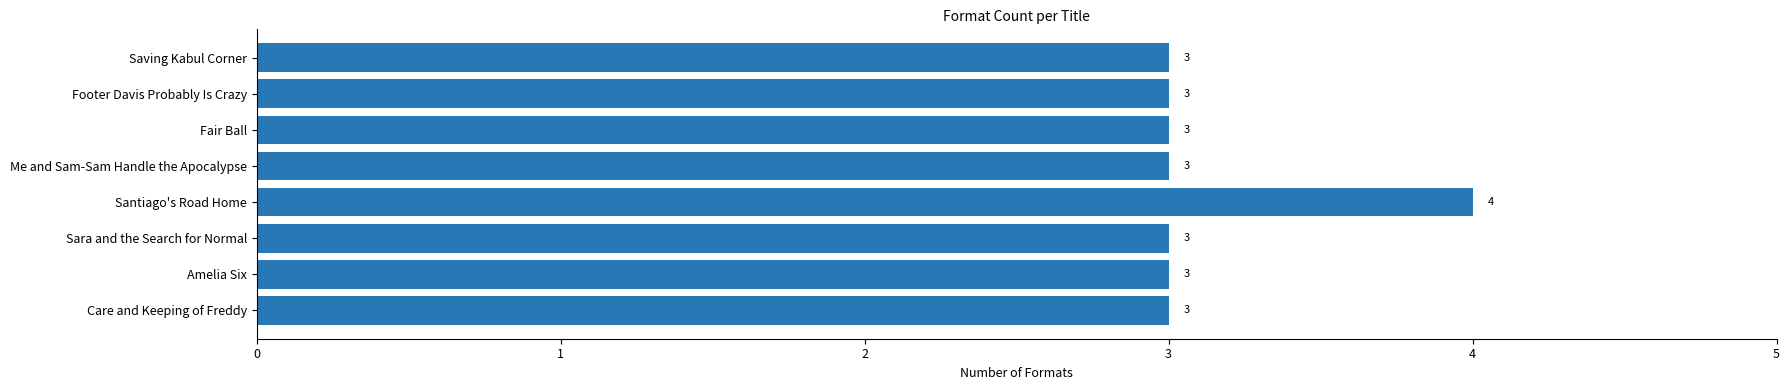

At which category does the chart reach its peak across all series?

Santiago's Road Home